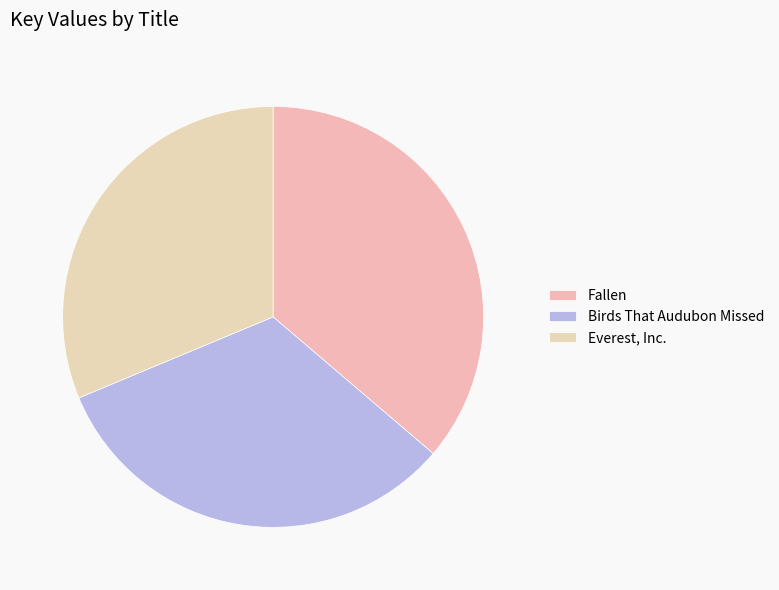

What portion of the pie excludes Birds That Audubon Missed?

67.5%